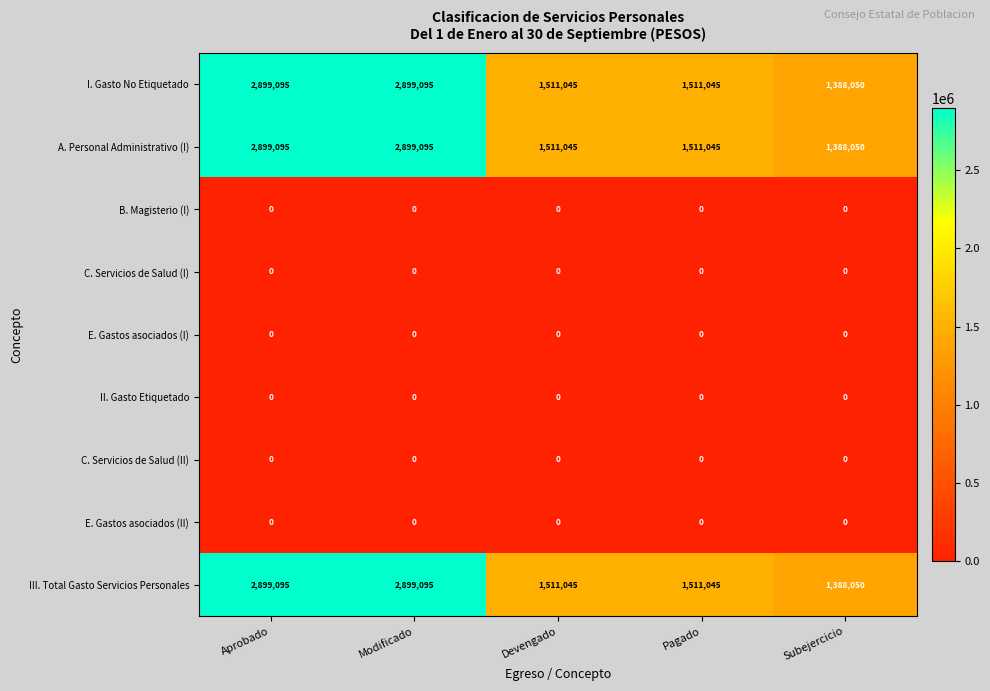

What is the difference between the I. Gasto No Etiquetado values at Aprobado and Pagado?

1388050